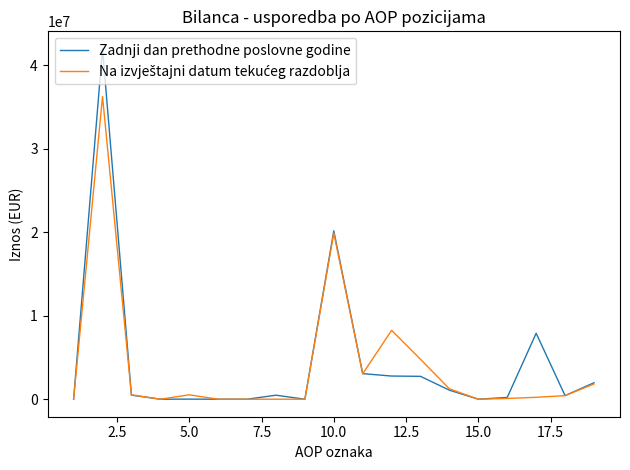

What is the highest value of the Zadnji dan prethodne poslovne godine series?

41956749